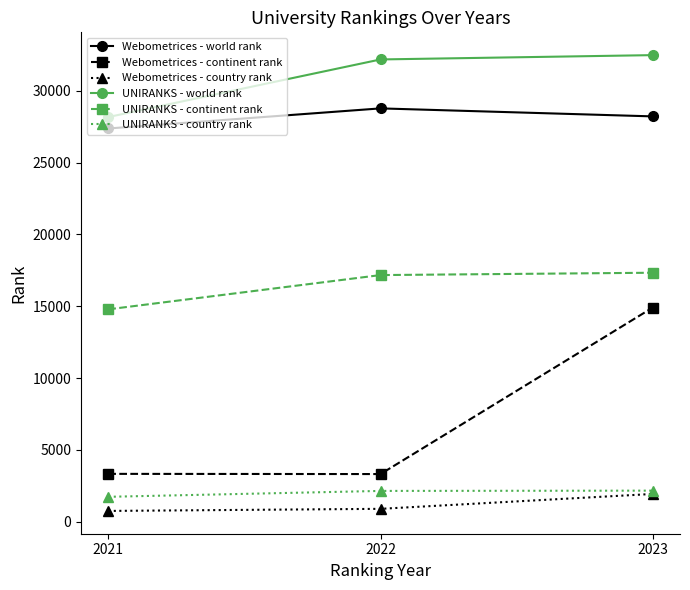

The UNIRANKS - continent rank series shows 17335 at 2023. True or false?

True